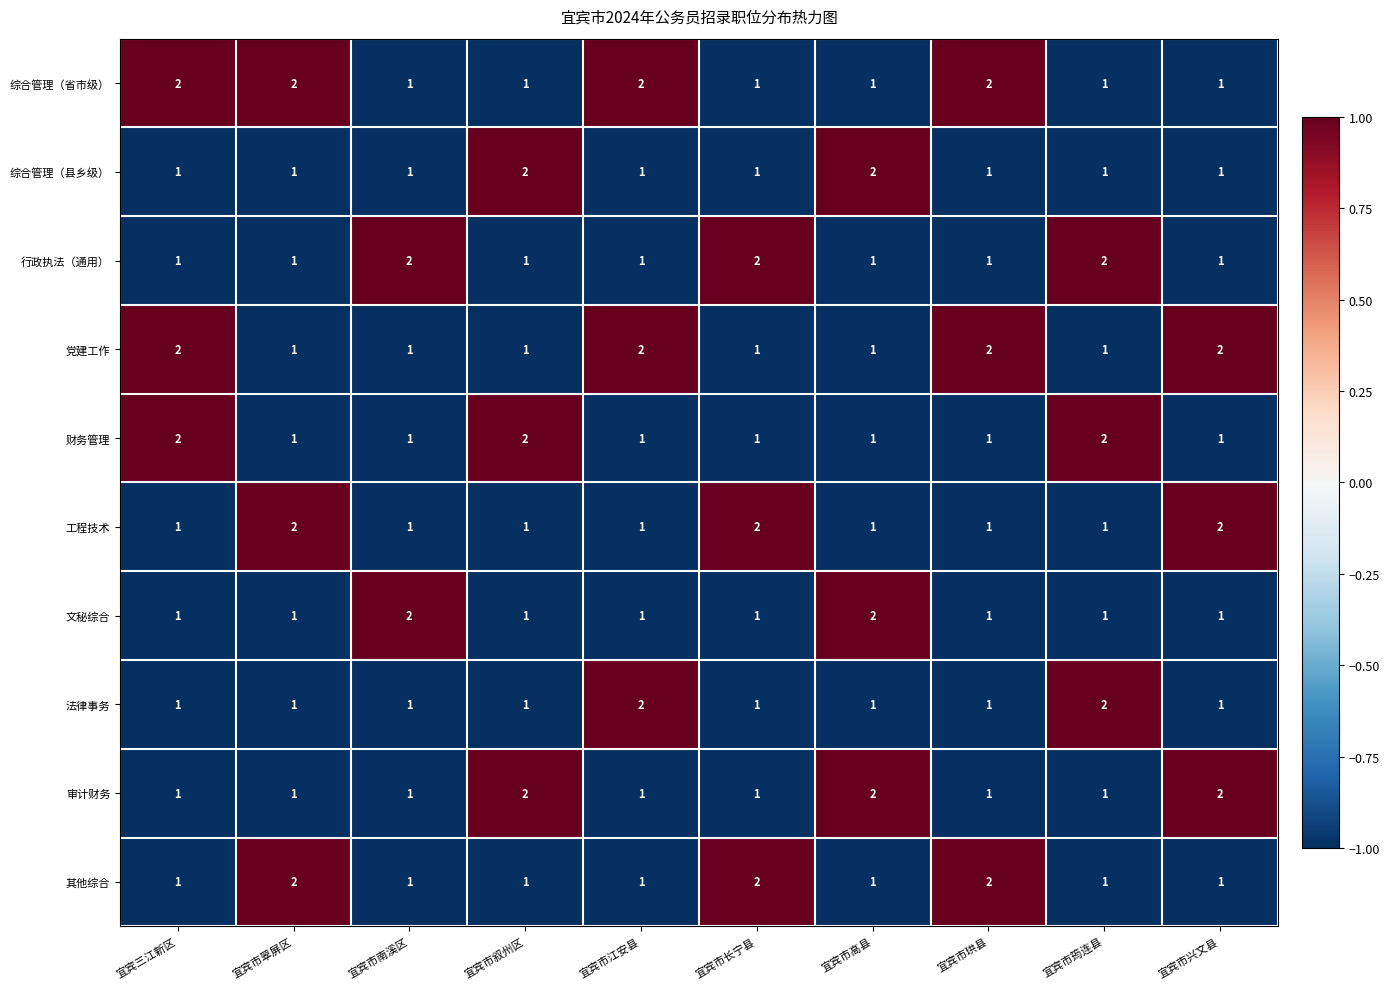

At how many categories does at least one series exceed 1?

10